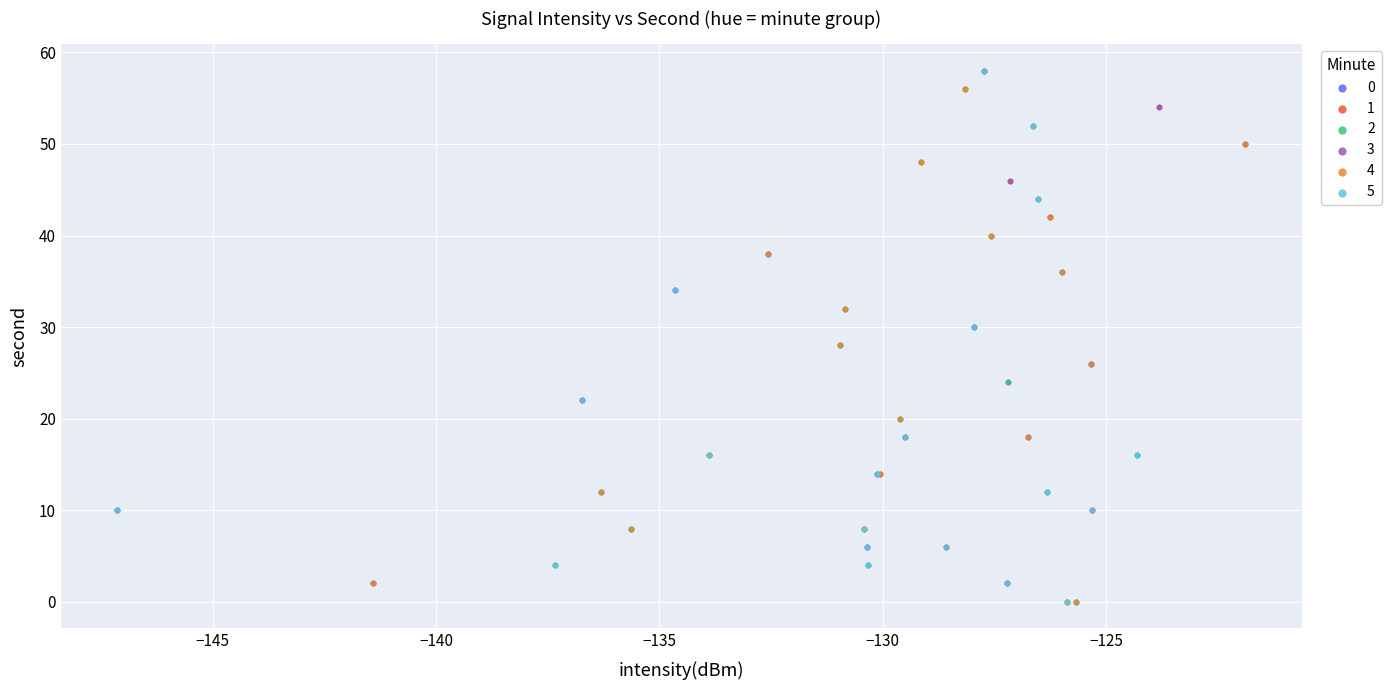

What are all the series names shown in the legend?

0, 1, 2, 3, 4, 5